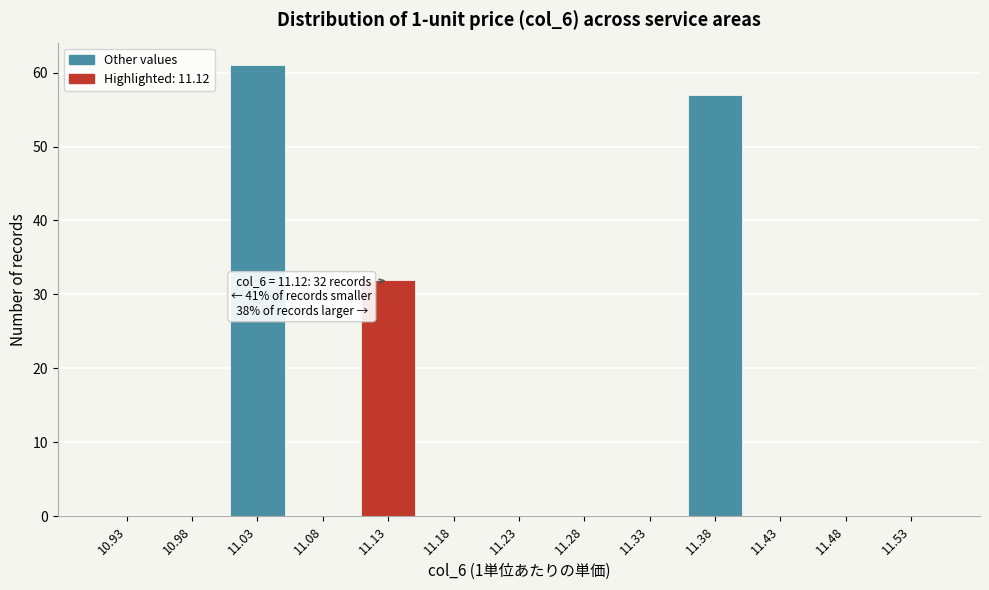

Which range on the x-axis has the tallest bar?

11.00 to 11.05